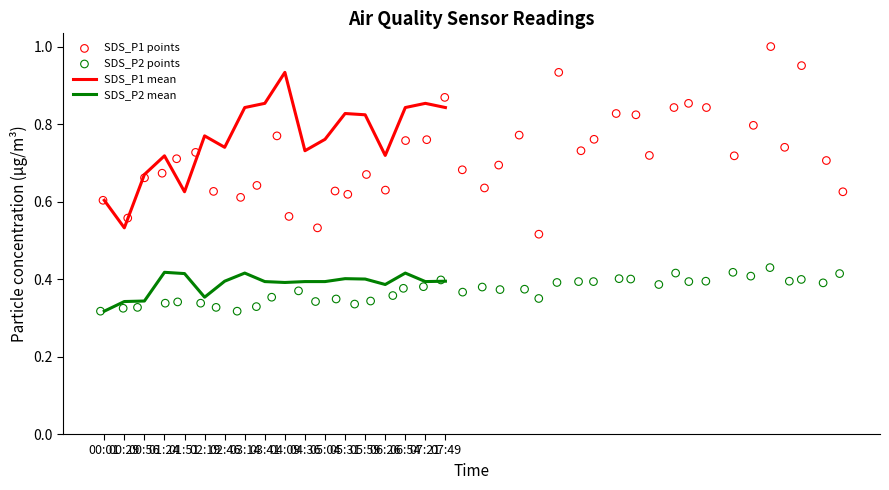

At which category is the sum across all series the highest?

04:09